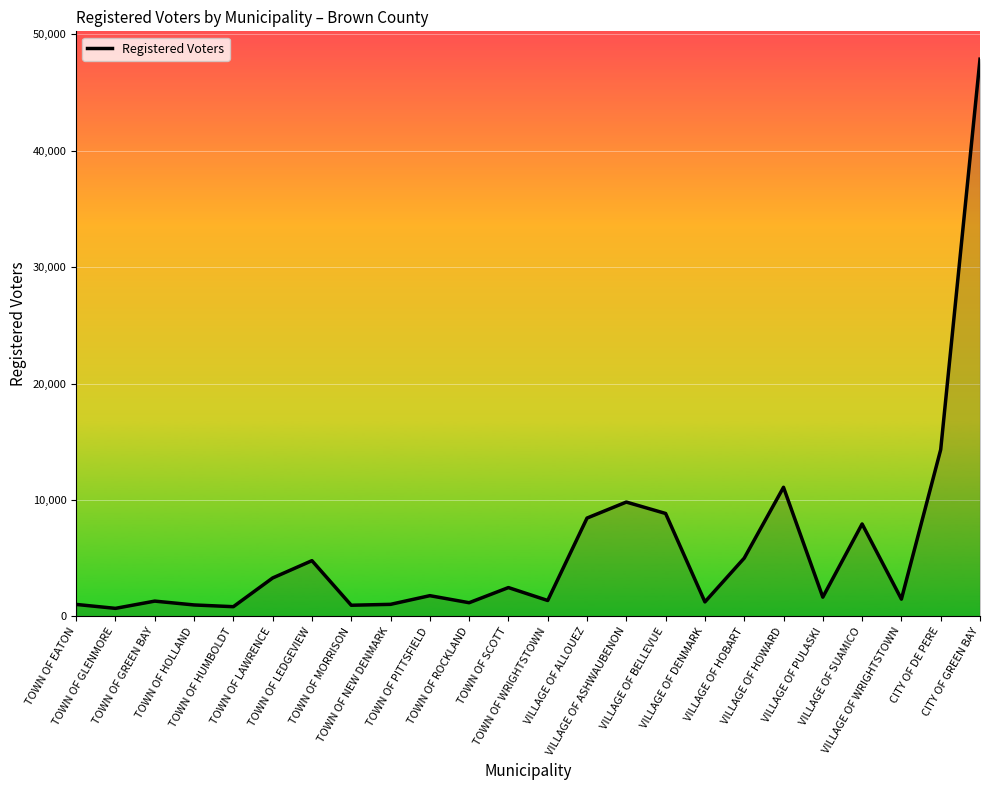

How many categories are shown in the chart?

24